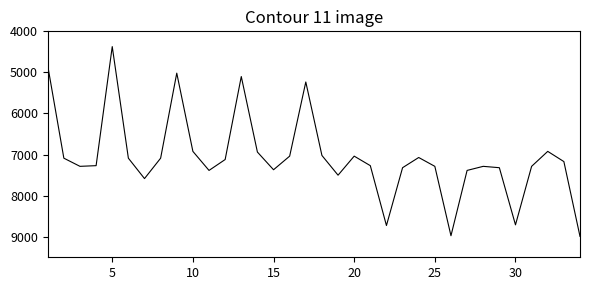

What is the smallest value displayed?

4371.8